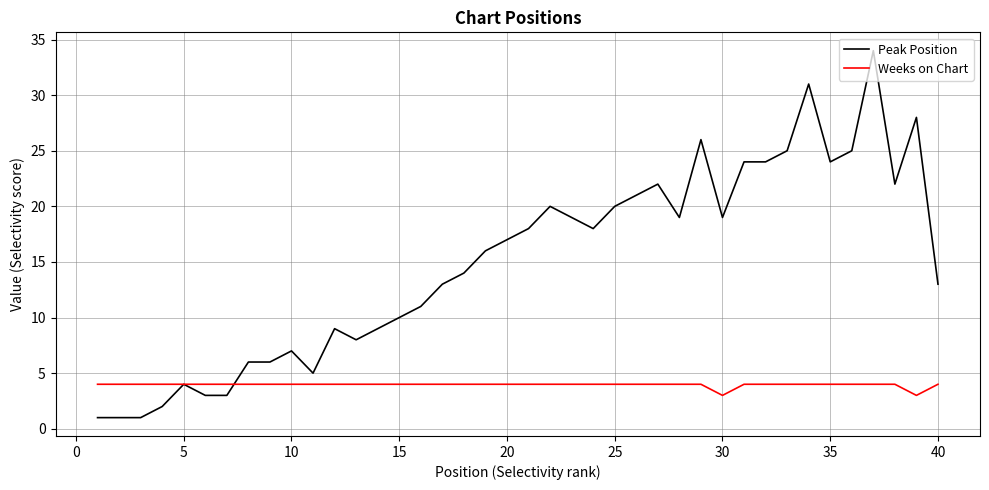

What is the difference between the maximum and second lowest values in the Peak Position series?

33